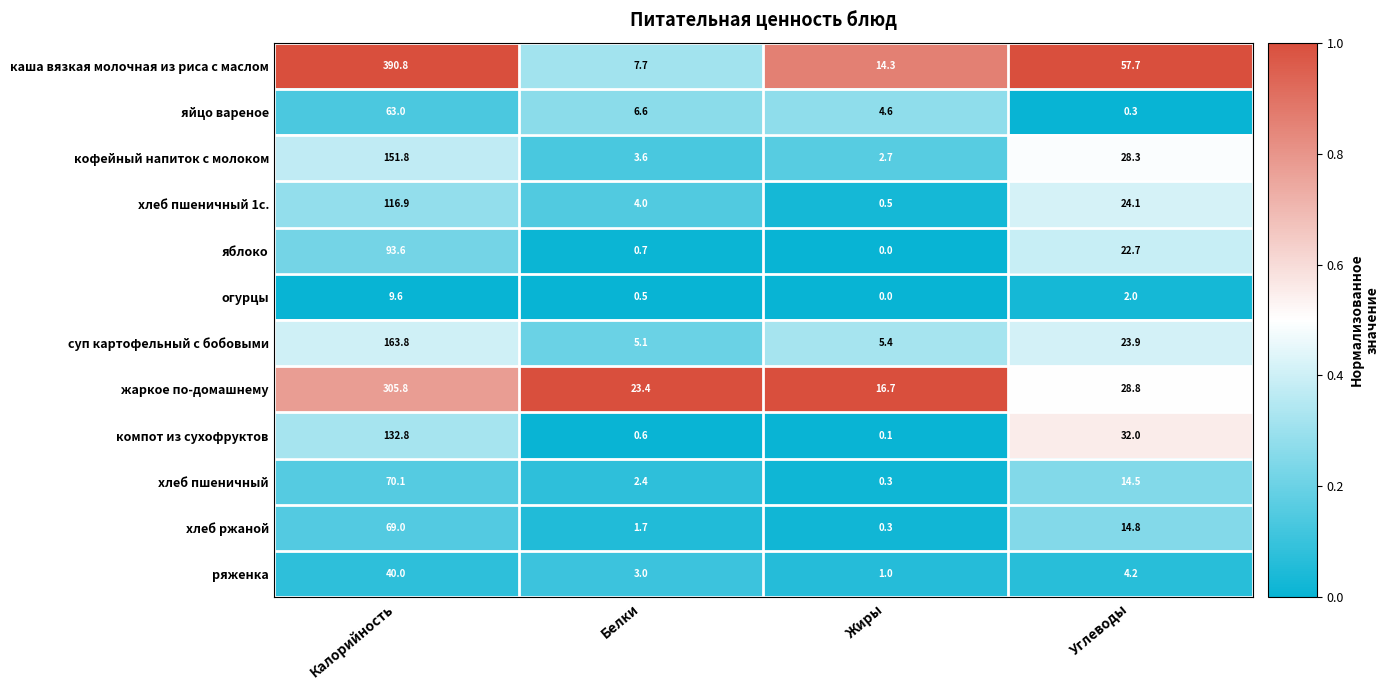

At which label is хлеб пшеничный 1с. closest to 58?

Углеводы